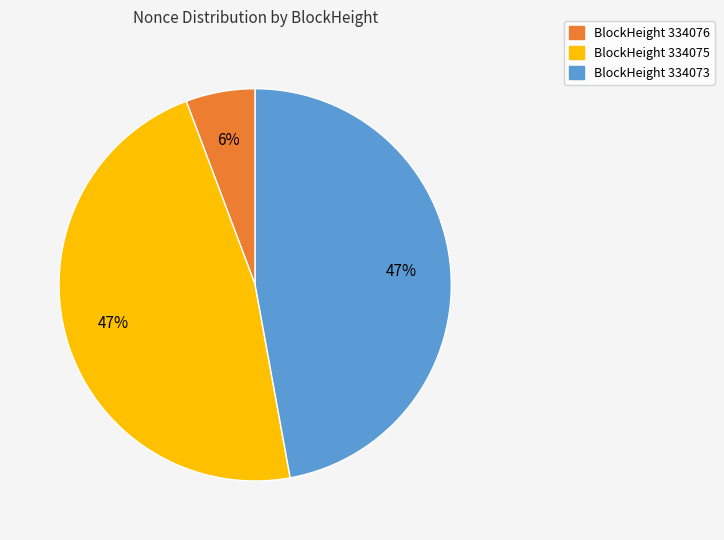

Does any single category account for the majority?

No